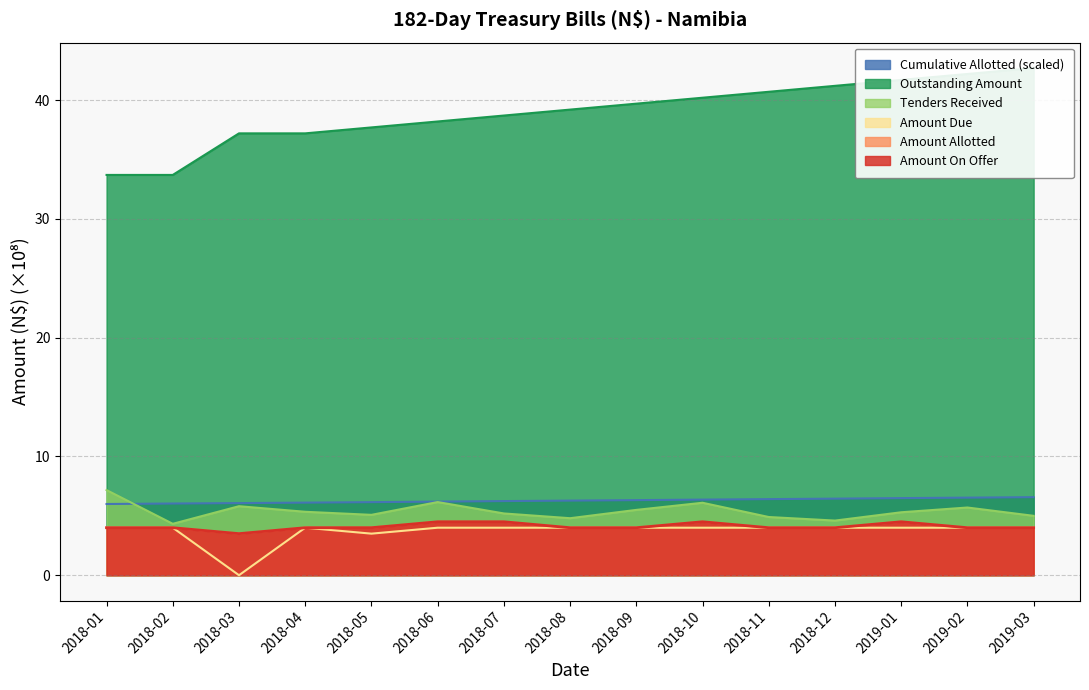

What is the difference between the Cumulative Allotted values at 2018-09 and 2018-06?

0.1